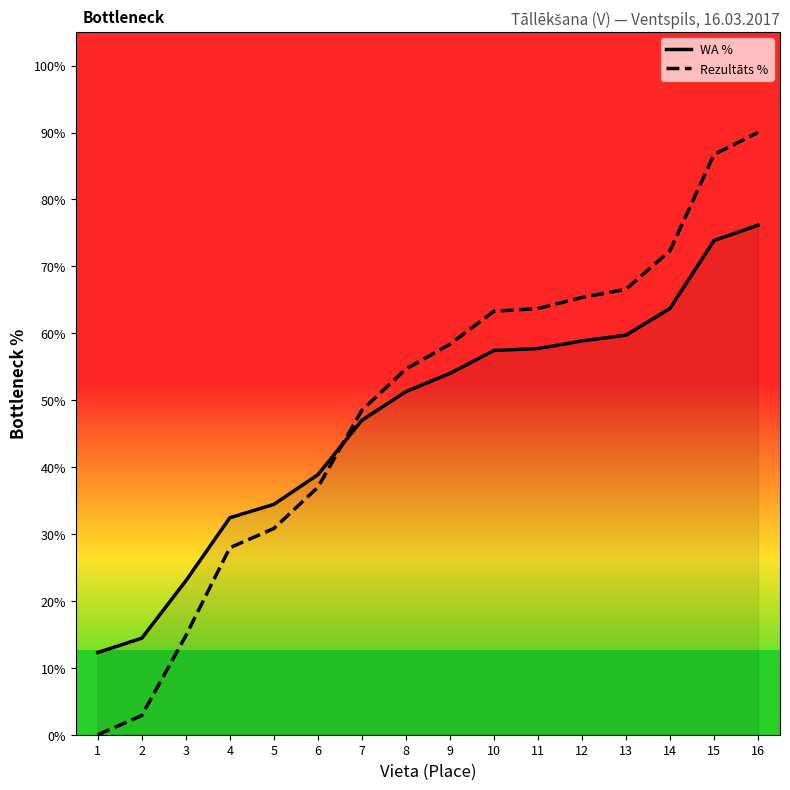

What is the difference between the WA values at 8 and 14?

12.4